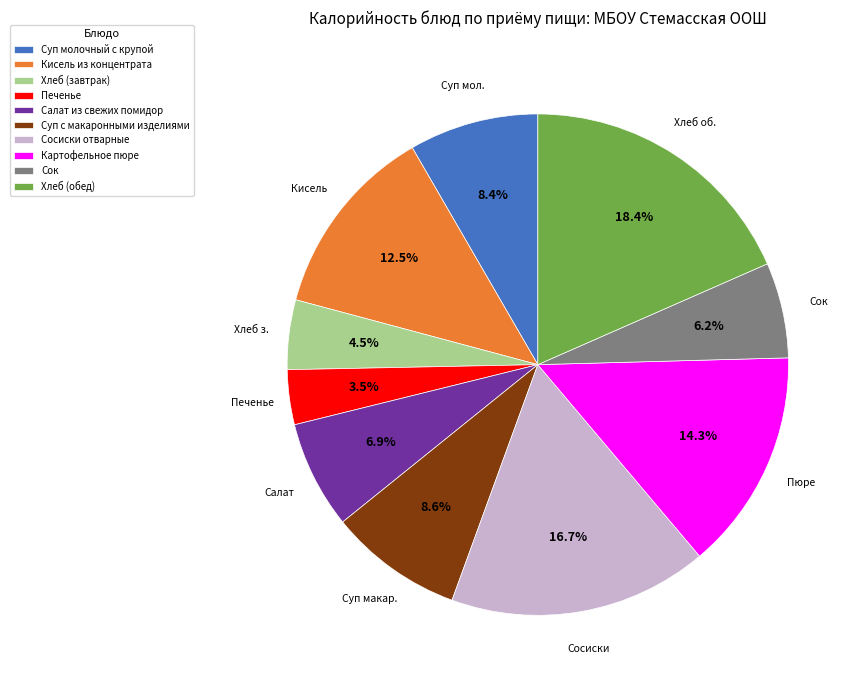

How many slices are in this pie chart?

10